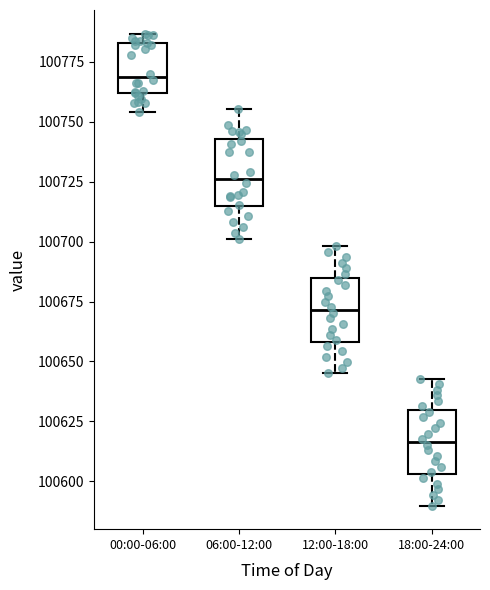

Where is the upper edge of the box for 12:00-18:00 on the y-axis? The values are not printed on the chart, so give them approximately, as read against the axis.

100685